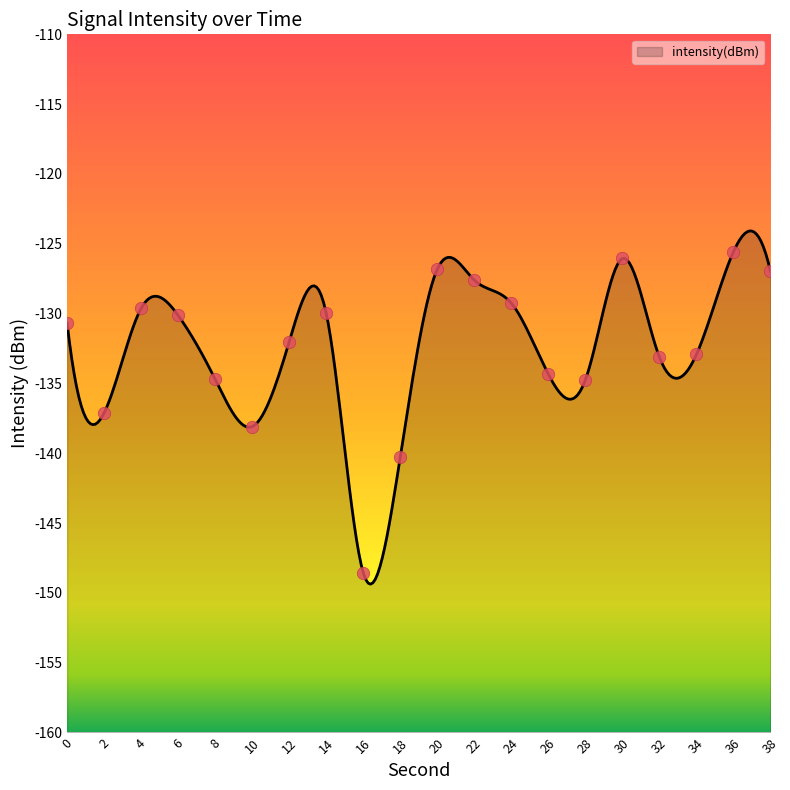

Which has a higher value, 24 or 34?

24